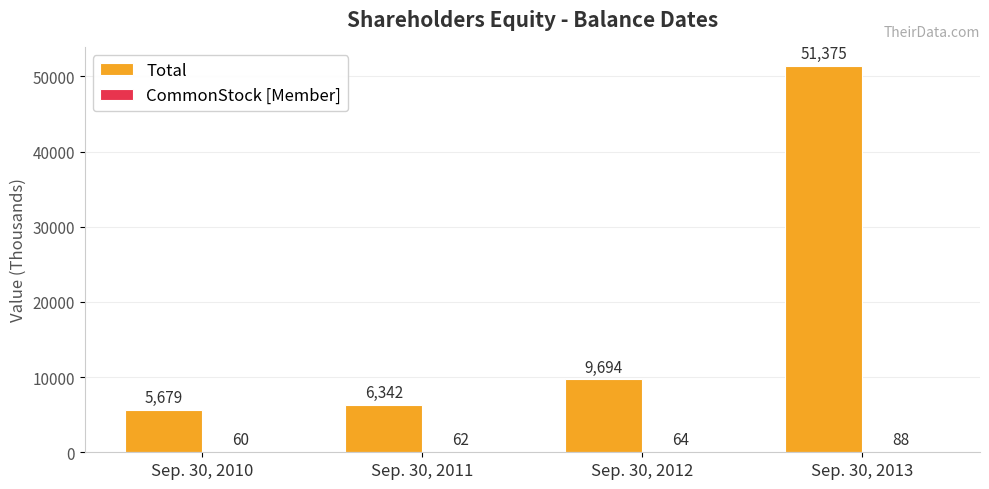

What is the greatest value displayed?

51375